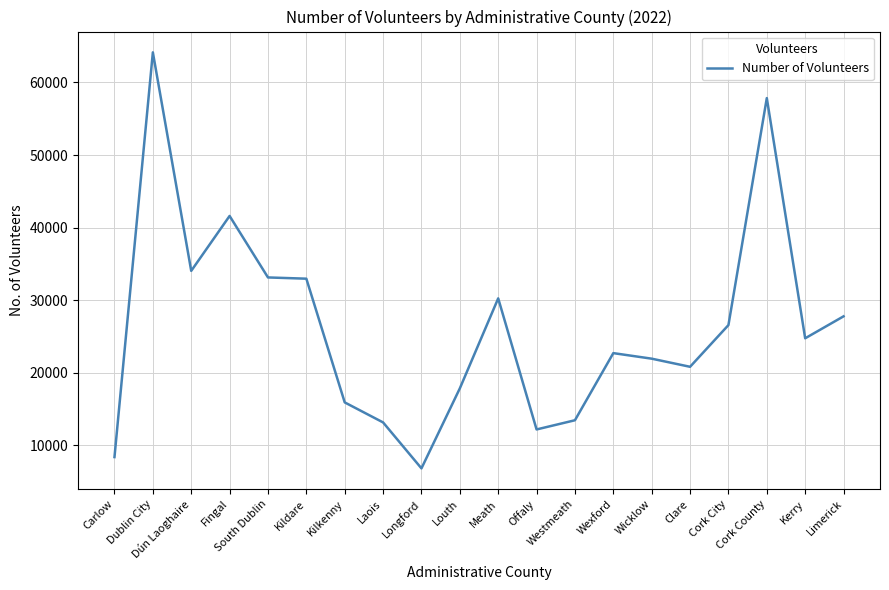

What is the smallest value displayed?

6832